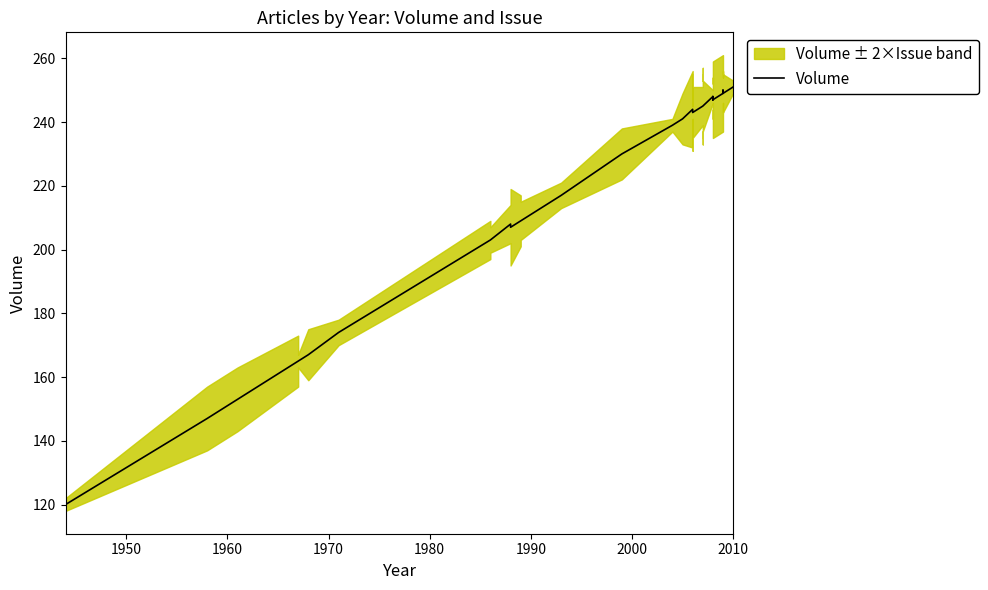

Is this an area chart (filled region under the line)?

No